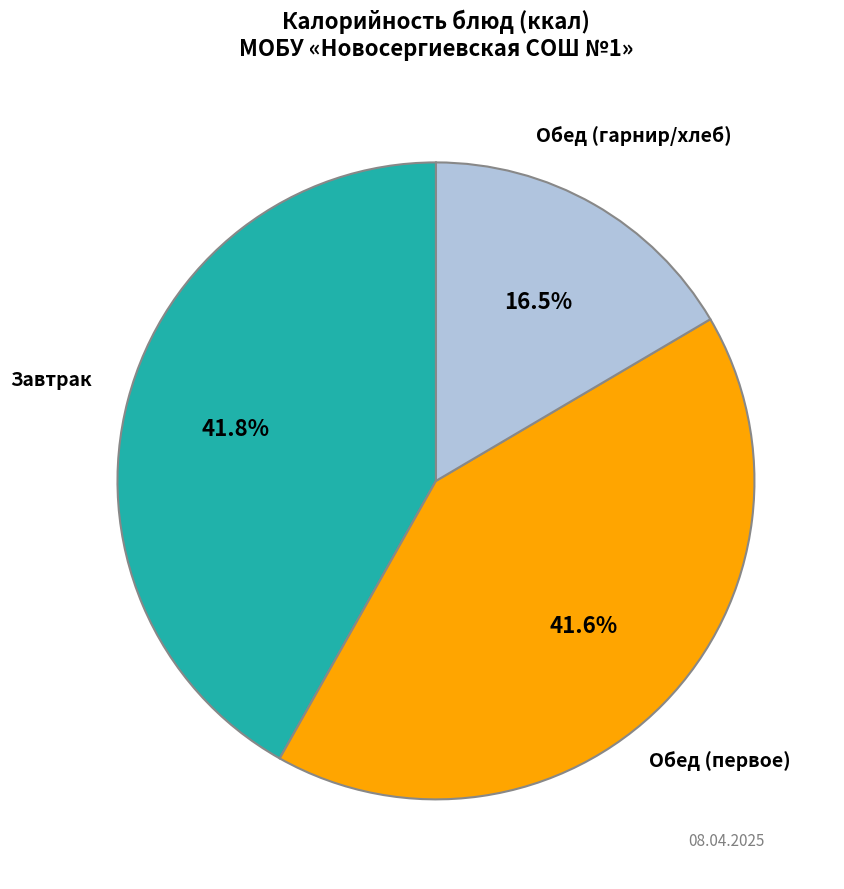

How many segments does this pie chart have?

3